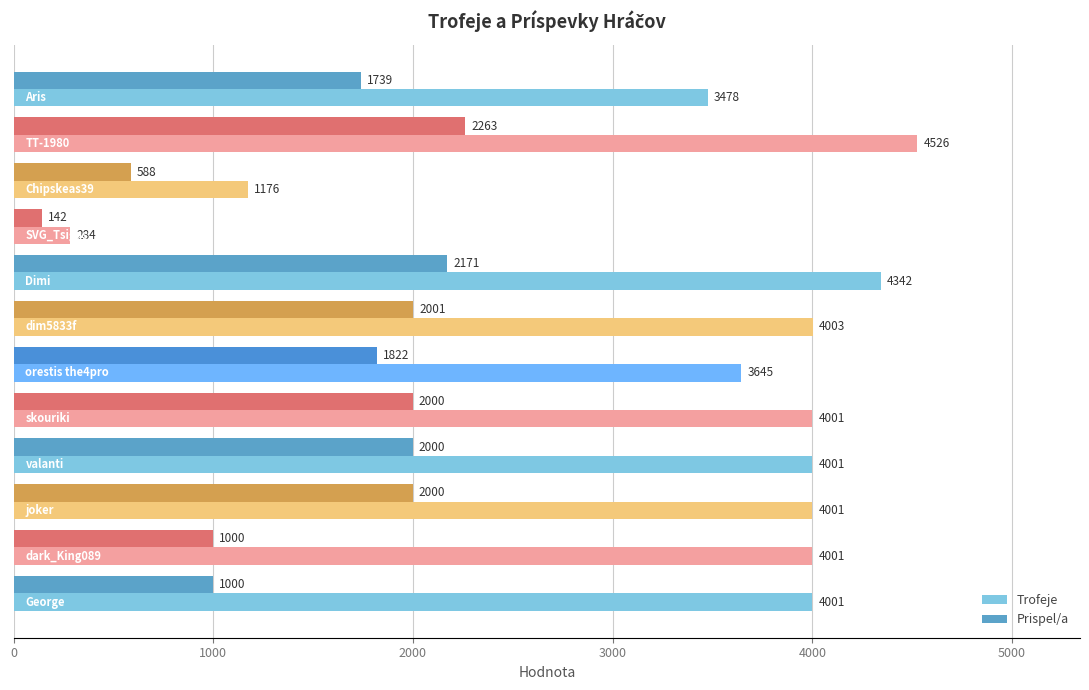

At how many categories does at least one series exceed 309?

11